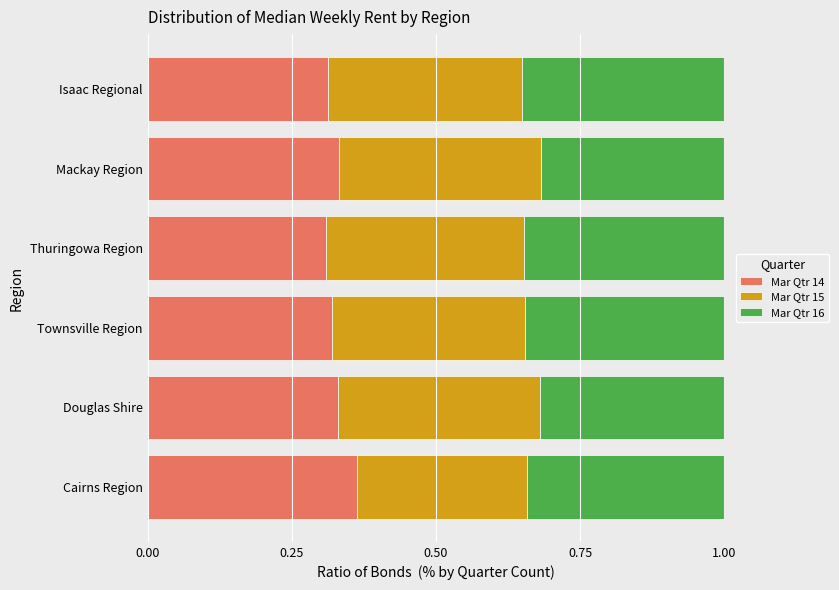

Is it true that Mar Qtr 14 equals 0.5 at Townsville Region?

False